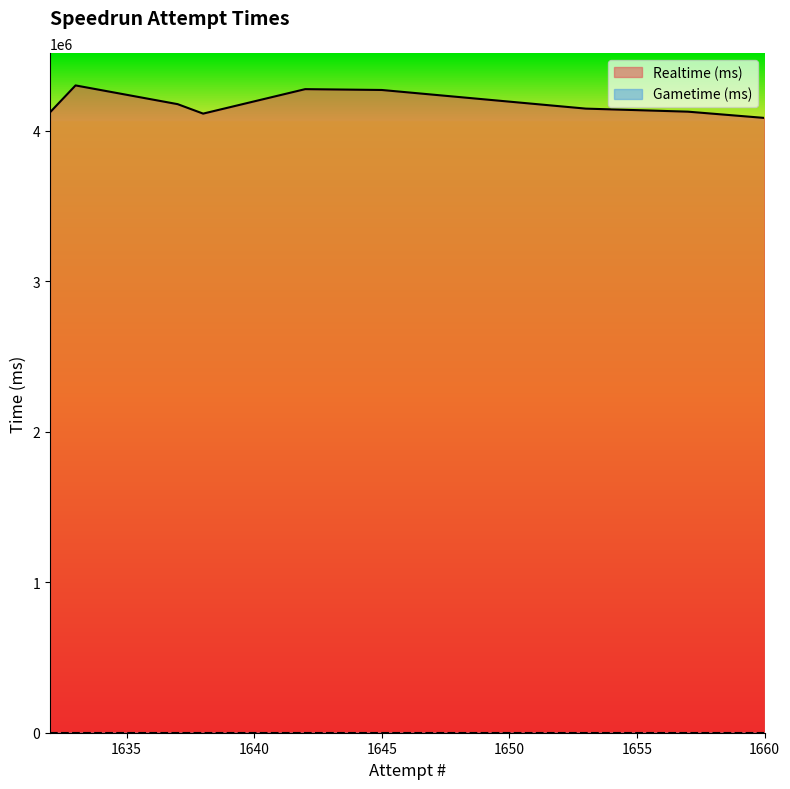

In Realtime (ms), how many points are lower than both neighbors (excluding endpoints)?

1